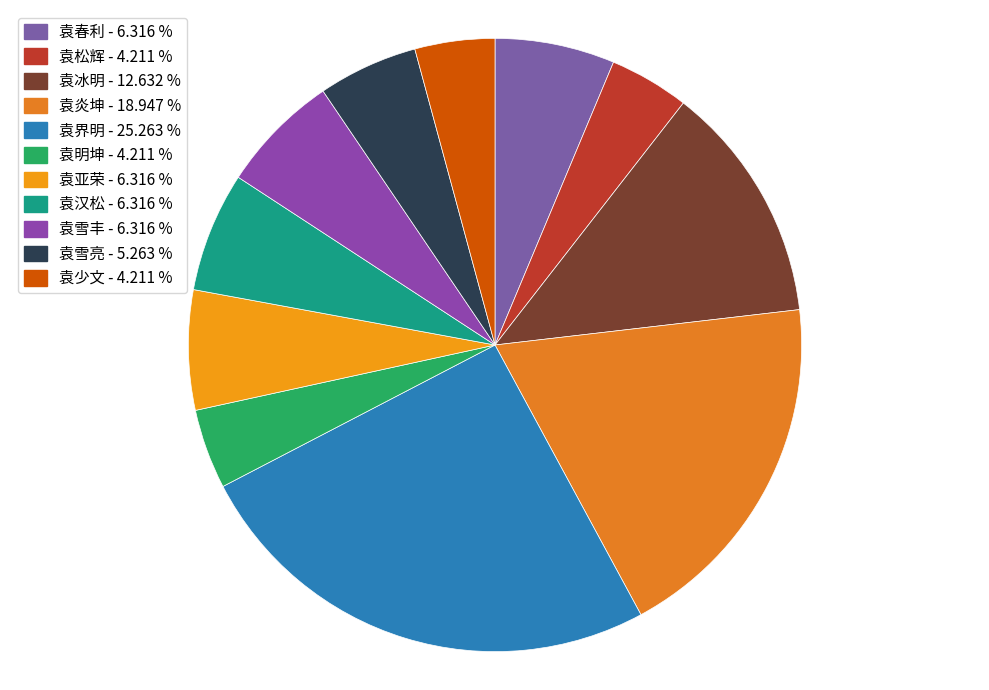

Count the number of slices in the pie.

11